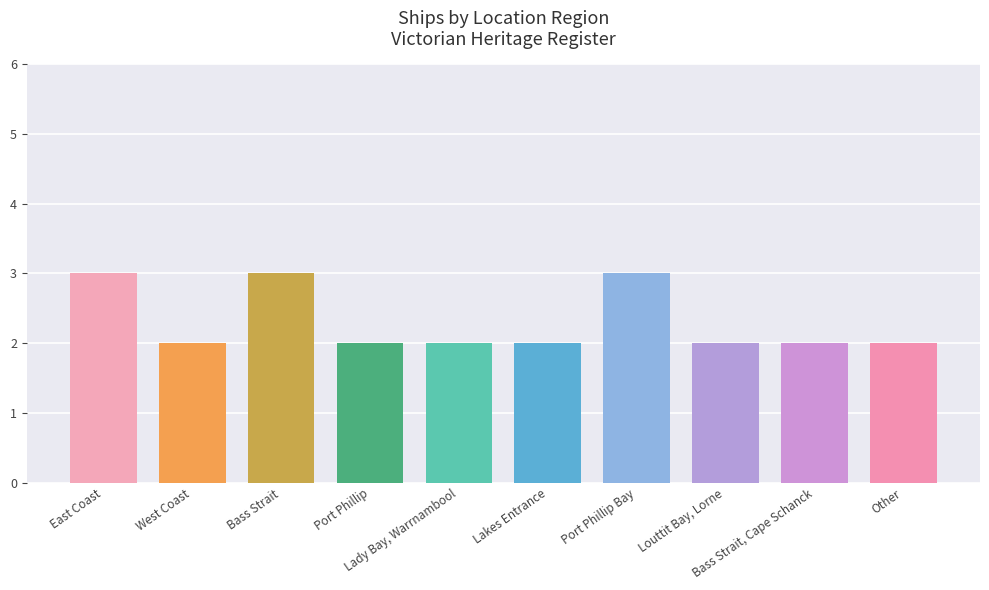

What is the change in value from Bass Strait to Lakes Entrance?

-1